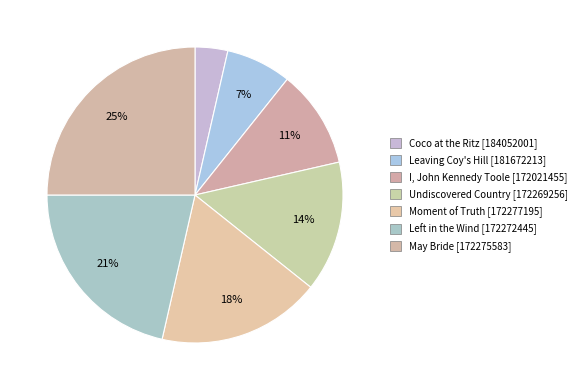

How many slices are in this pie chart?

7